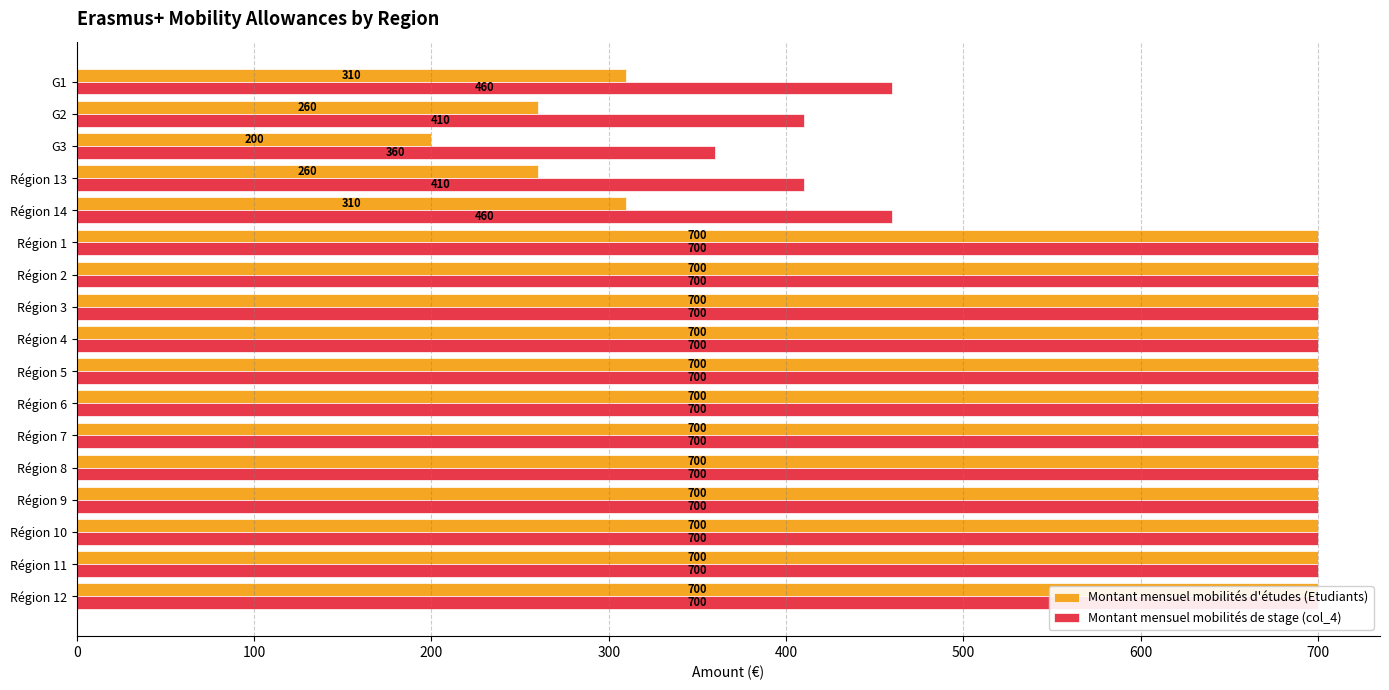

What is the sum of all Montant mensuel mobilités de stage (col_4) values?

10500